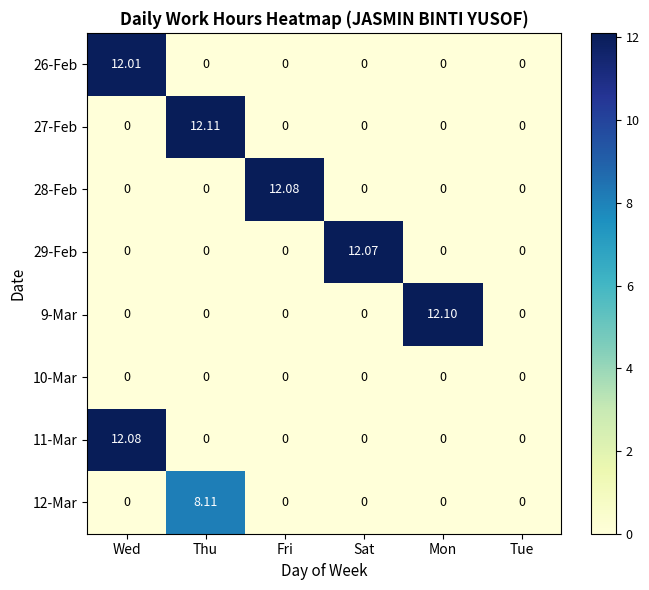

At which label does 12-Mar reach its peak?

Thu